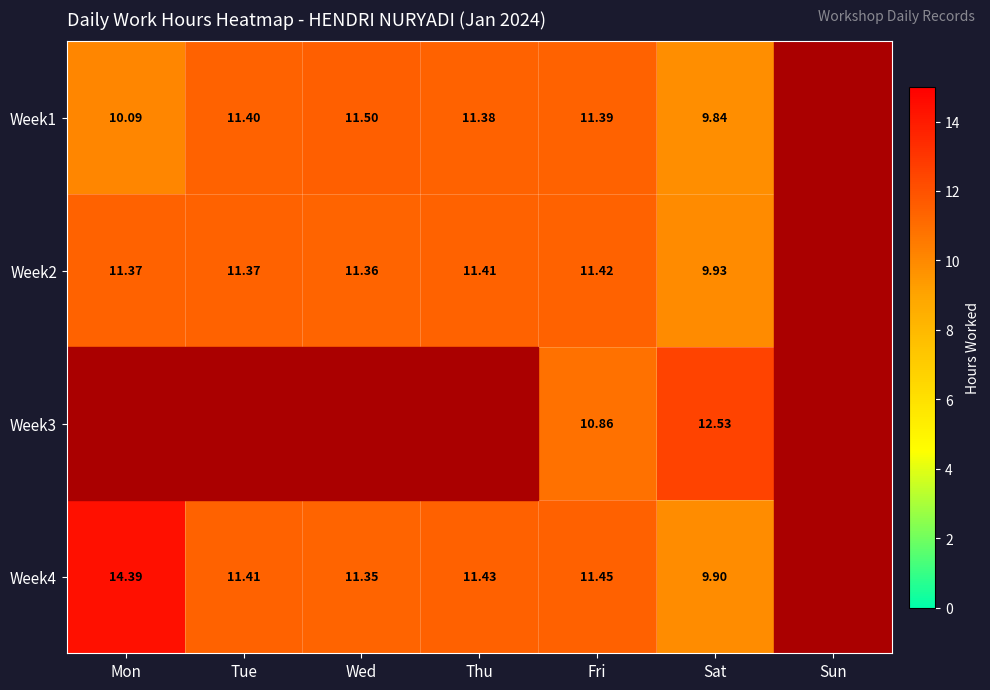

Rank the categories by Week2 value from lowest to highest.

Sun, Sat, Wed, Mon, Tue, Thu, Fri